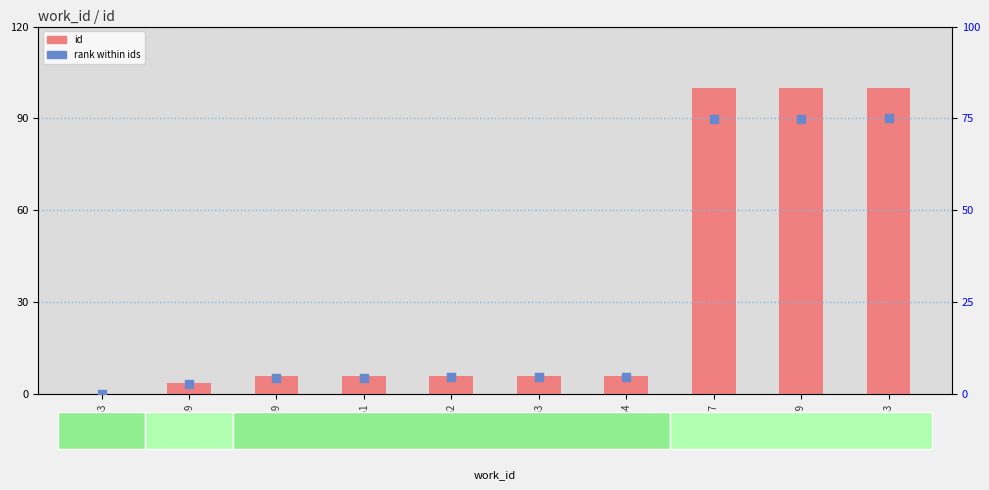

Which series reaches the minimum Y coordinate?

id (scaled)